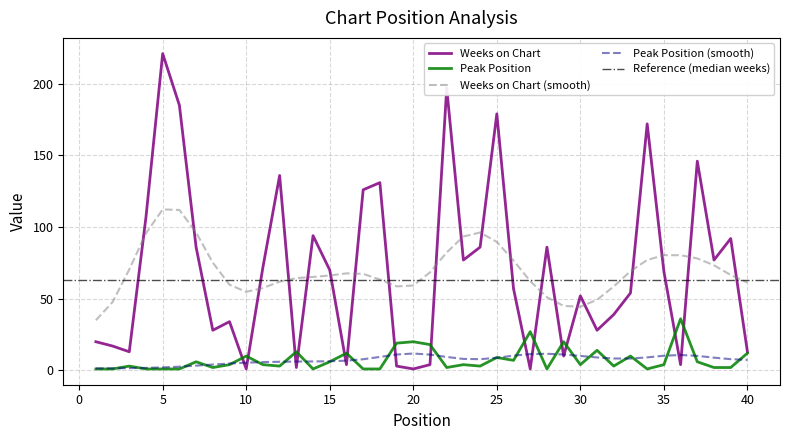

Reading left to right, extract all data points from this chart.

Weeks on Chart: 1=20	2=17	3=13	4=107	5=221	6=185	7=86	8=28	9=34	10=1	11=72	12=136	13=2	14=94	15=70	16=4	17=126	18=131	19=3	20=1	21=4	22=197	23=77	24=86	25=179	26=57	27=1	28=86	29=10	30=52	31=28	32=39	33=54	34=172	35=69	36=4	37=146	38=77	39=92	40=13
Peak Position: 1=1	2=1	3=3	4=1	5=1	6=1	7=6	8=2	9=4	10=10	11=4	12=3	13=13	14=1	15=6	16=12	17=1	18=1	19=19	20=20	21=18	22=2	23=4	24=3	25=9	26=7	27=27	28=1	29=20	30=4	31=14	32=3	33=10	34=1	35=4	36=36	37=6	38=2	39=2	40=12